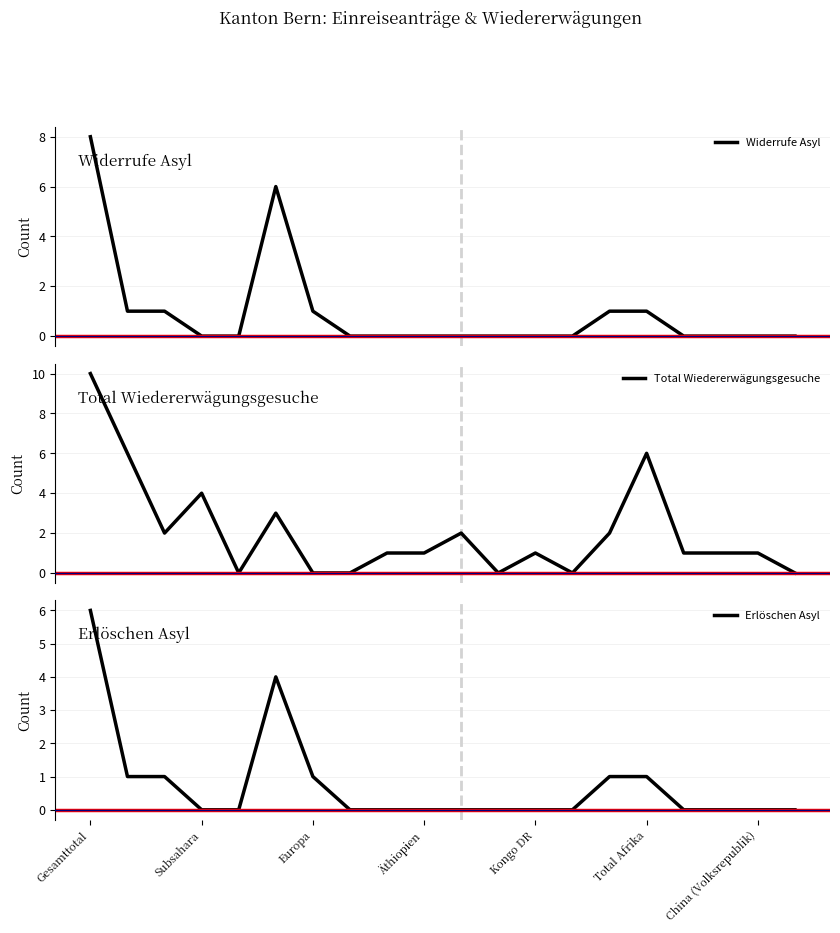

What is the maximum value for Widerrufe Asyl?

8